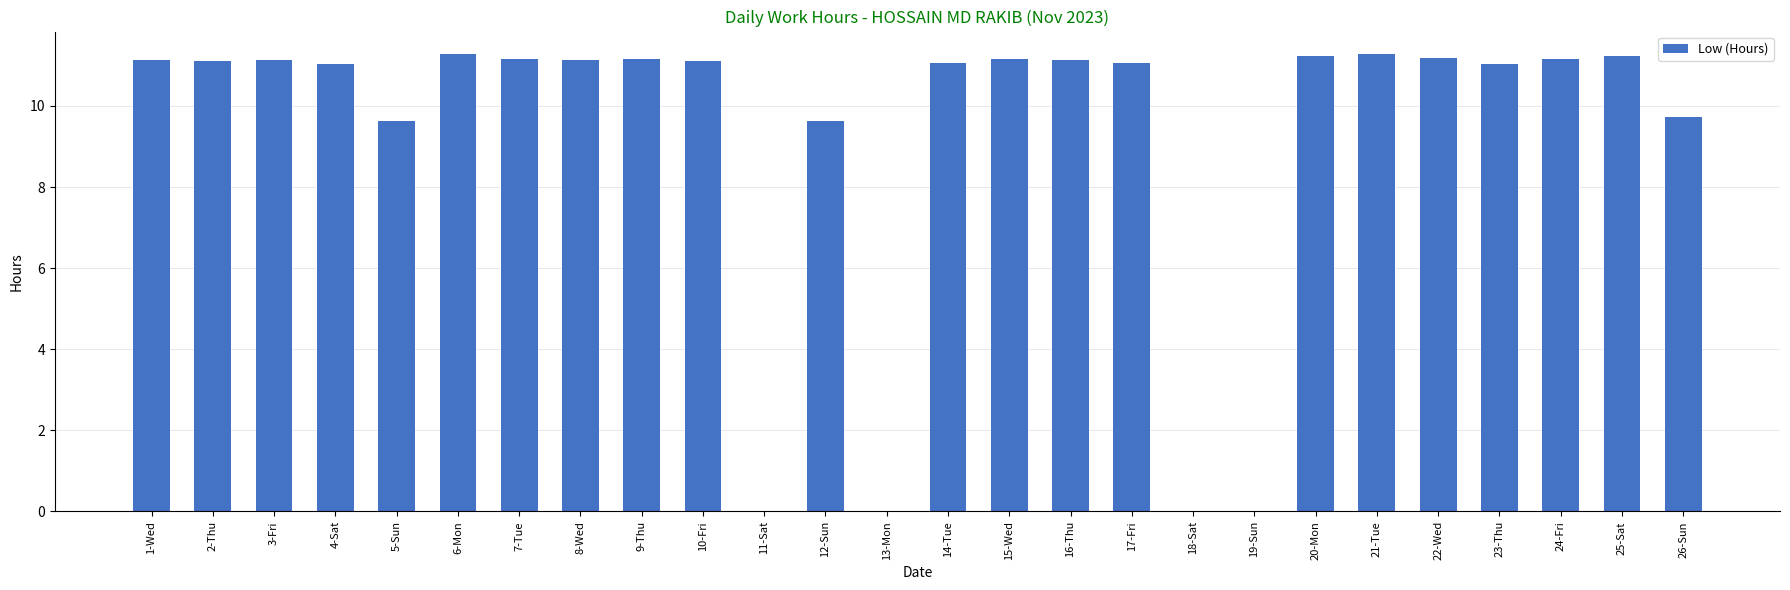

What is the change in value from 16-Thu to 23-Thu?

-0.1